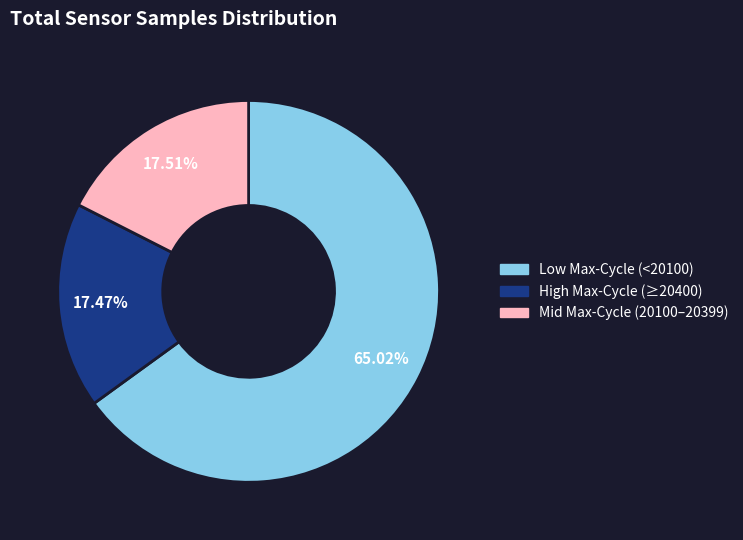

How many segments does this pie chart have?

3